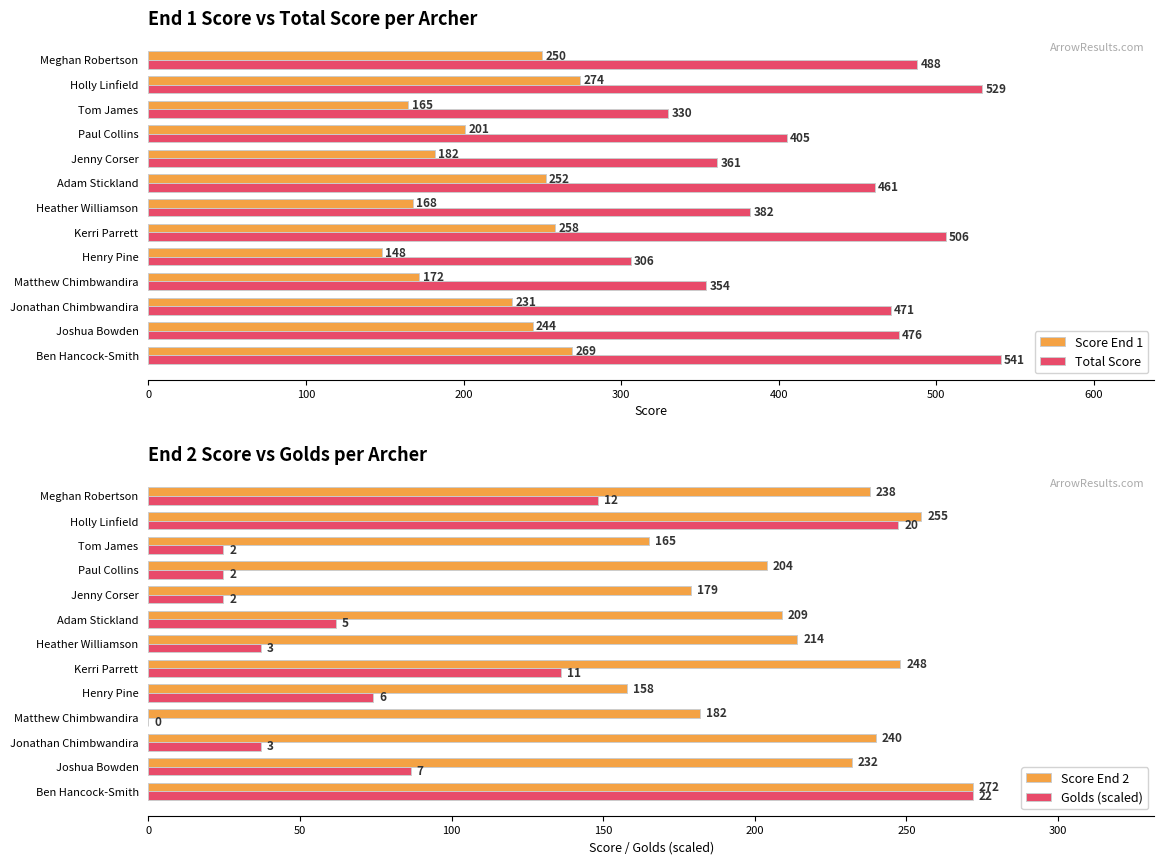

The value of Total Score at Jenny Corser is 361. True or false?

True